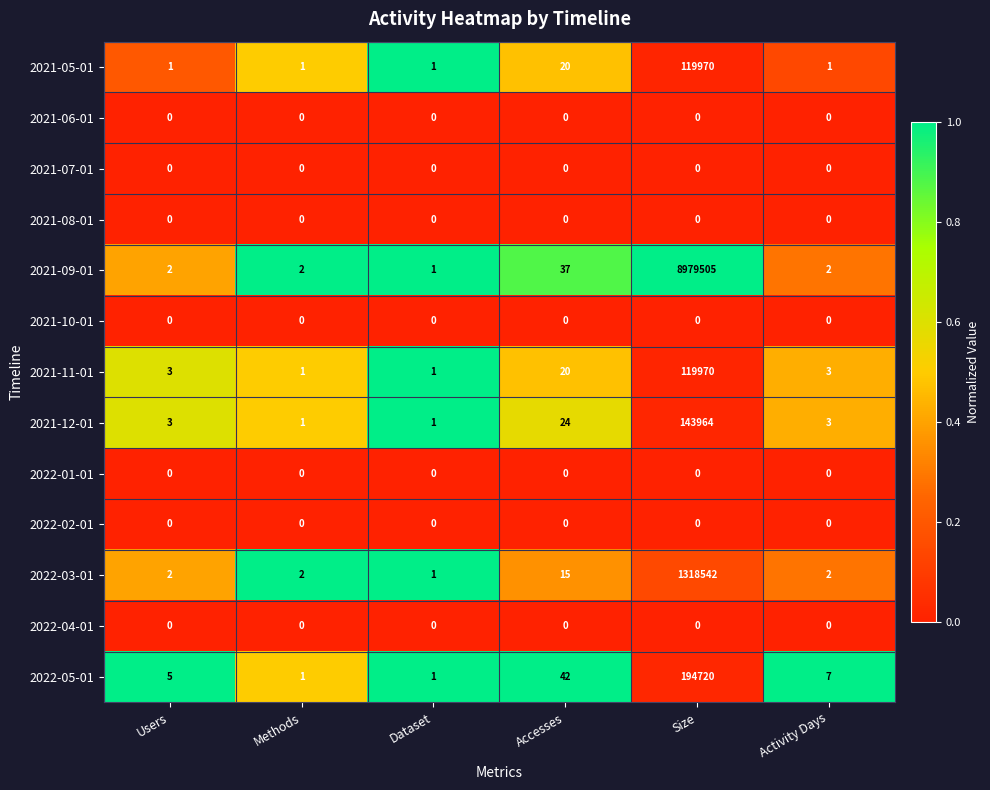

Which series has the largest total across all categories?

2021-09-01